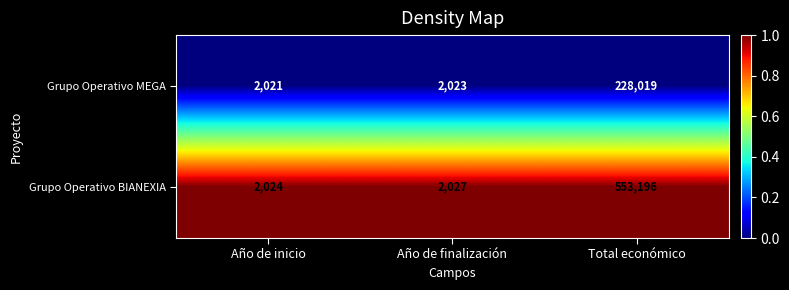

Reading left to right, transcribe all the data shown in this chart.

Grupo Operativo MEGA: 2021	2023	228019
Grupo Operativo BIANEXIA: 2024	2027	553196